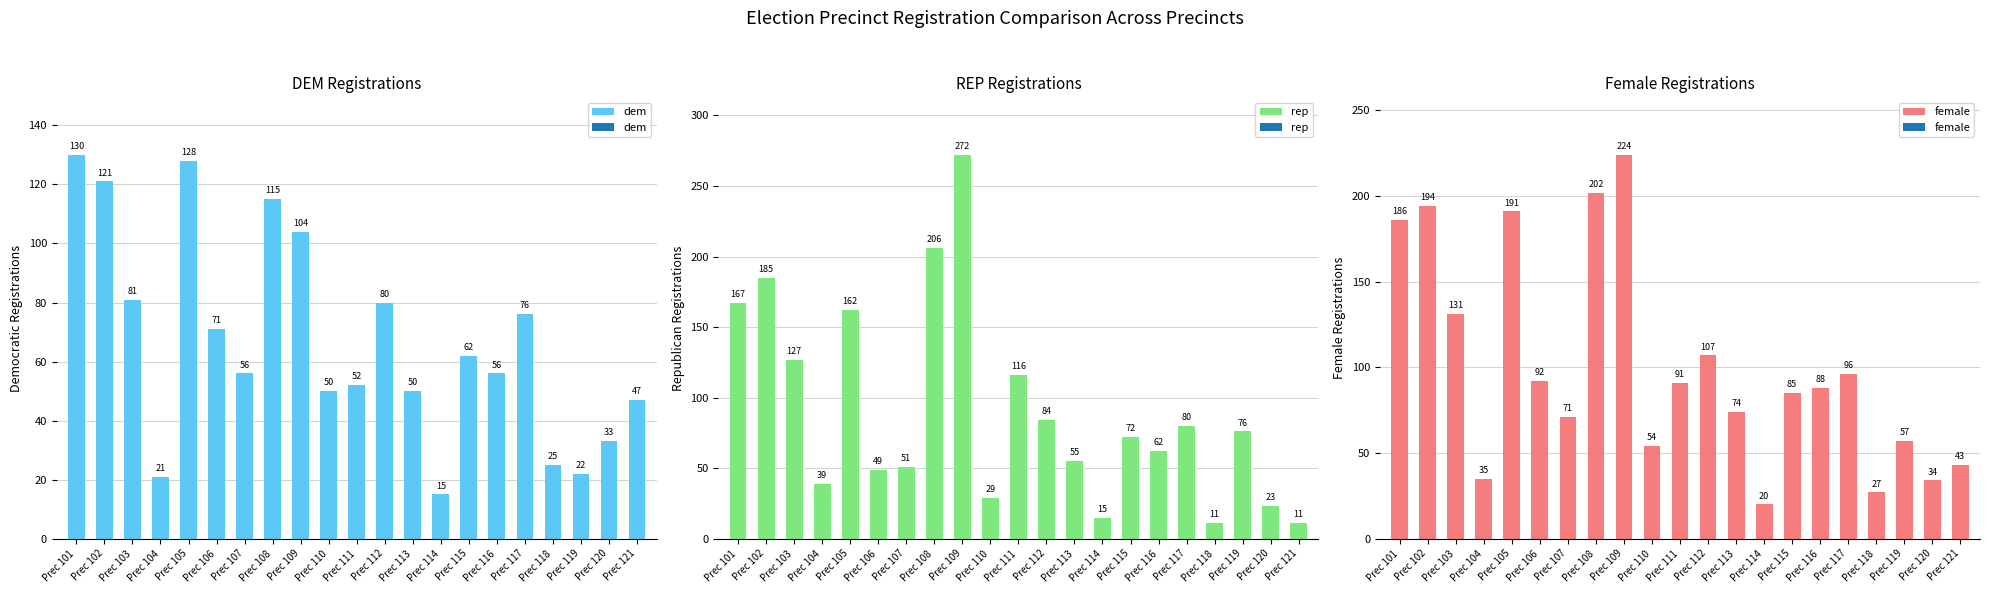

Rank the series by their maximum value, from highest to lowest.

rep, female, dem